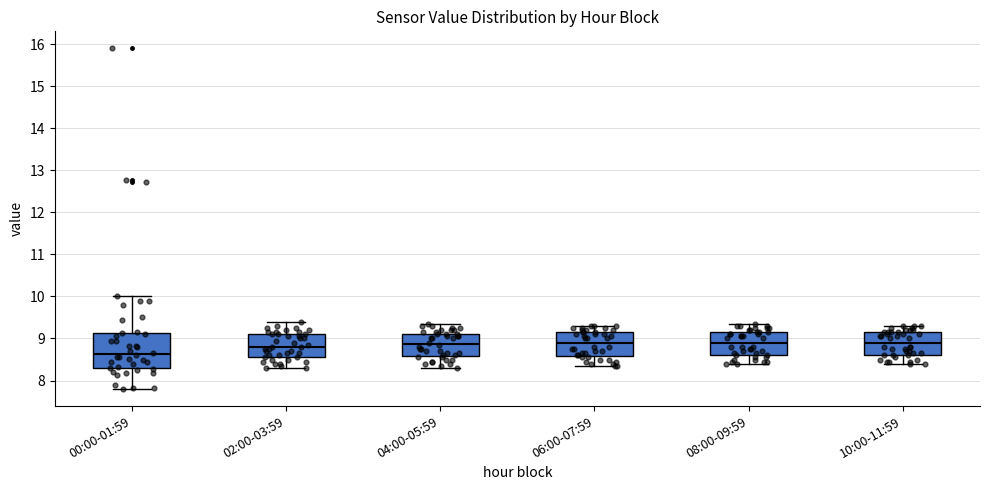

Reading left to right, transcribe this box plot: for each box, give where its median line is, the range the box spans, and where its two whiskers end, as read against the y-axis. The values are not printed on the chart, so give them approximately, as read against the axis.

00:00-01:59: median 8.6, box 8.3 to 9.1, whiskers 7.8 to 10.0
02:00-03:59: median 8.8, box 8.6 to 9.1, whiskers 8.3 to 9.4
04:00-05:59: median 8.9, box 8.6 to 9.1, whiskers 8.3 to 9.4
06:00-07:59: median 8.9, box 8.6 to 9.2, whiskers 8.4 to 9.3
08:00-09:59: median 8.9, box 8.6 to 9.2, whiskers 8.4 to 9.4
10:00-11:59: median 8.9, box 8.6 to 9.2, whiskers 8.4 to 9.3